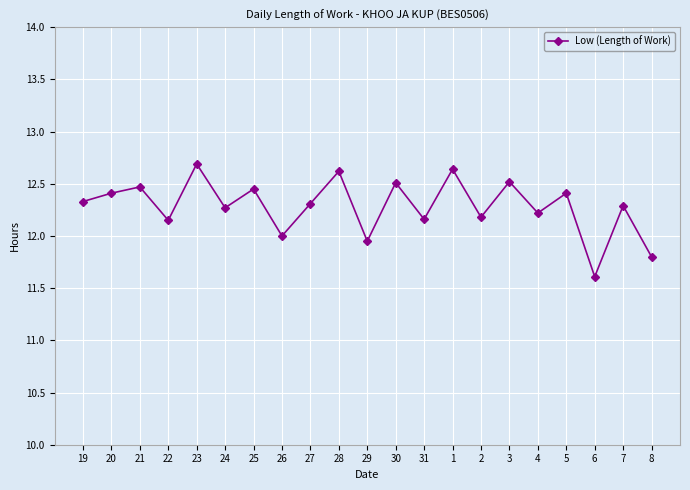

What is the approximate value at 3?

12.5